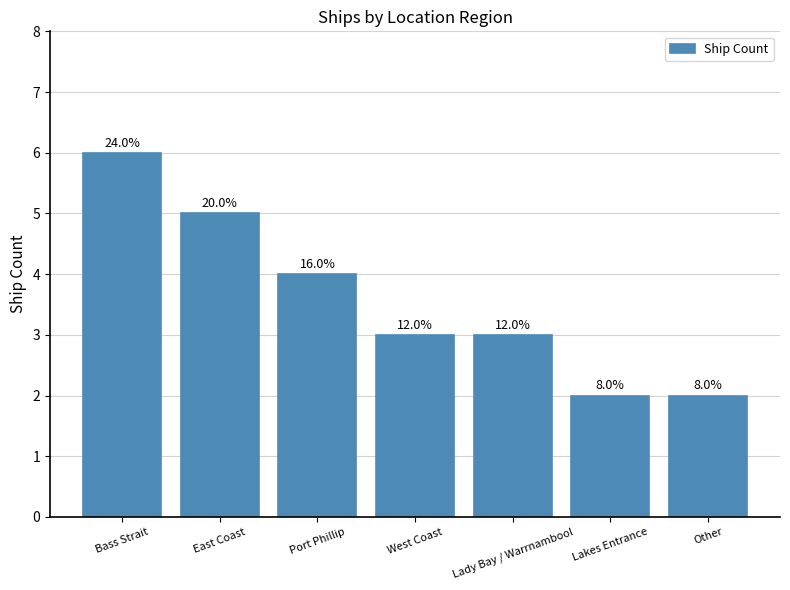

At which category does the chart reach its minimum across all series?

Lakes Entrance